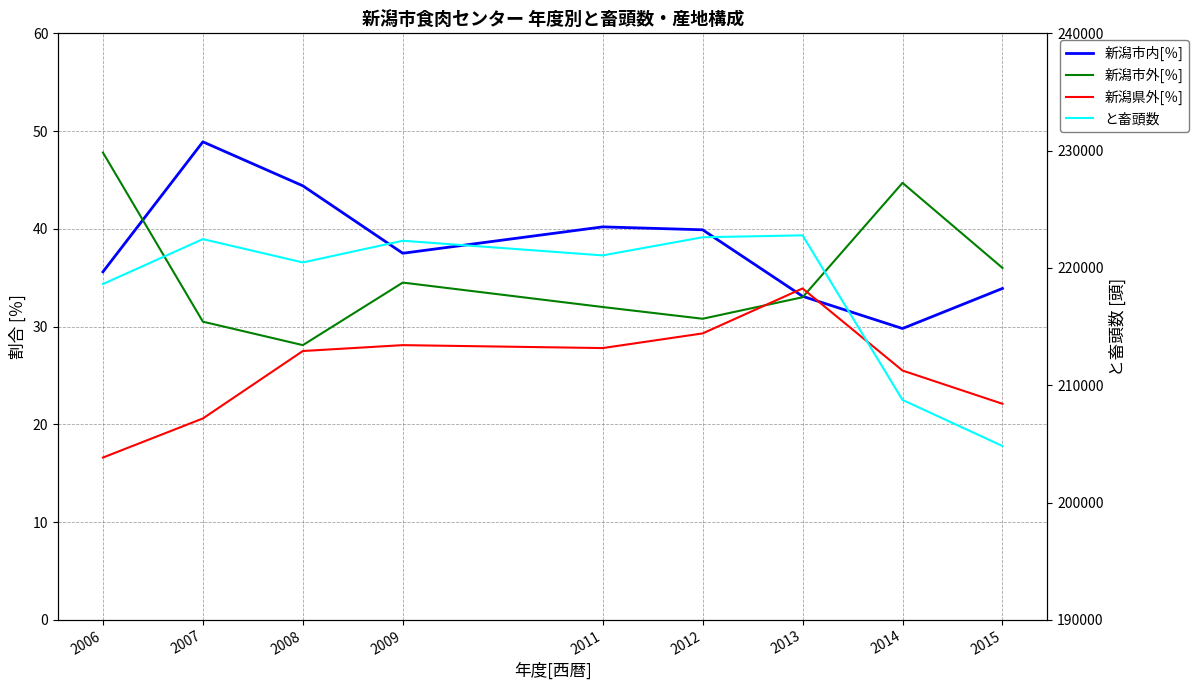

Where is 新潟市外[％] nearest to the value 37?

2015